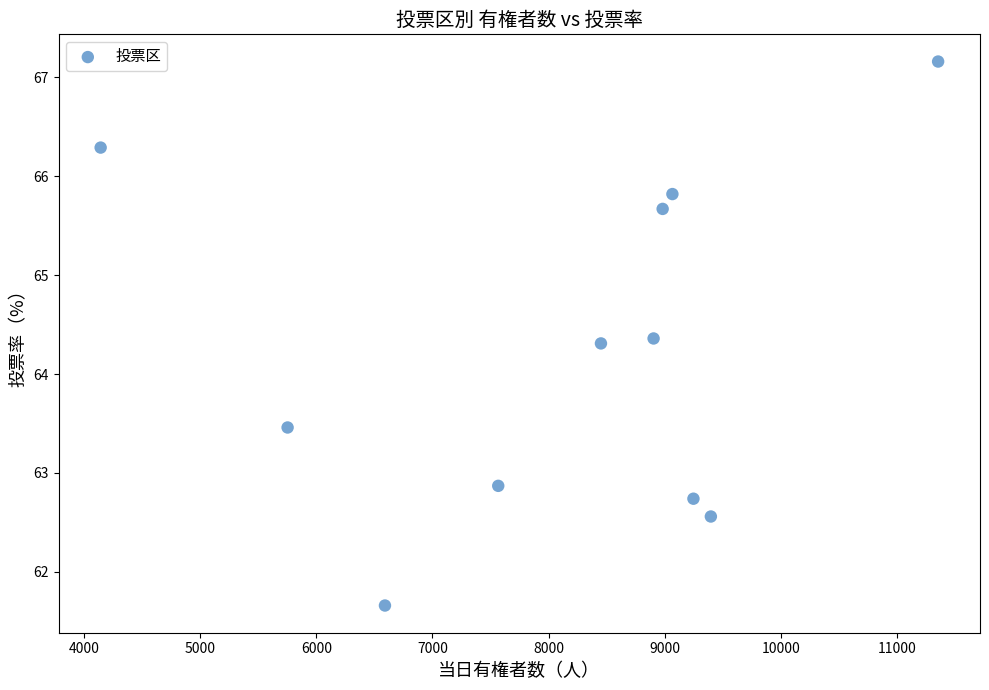

What is the average Y value?

64.3